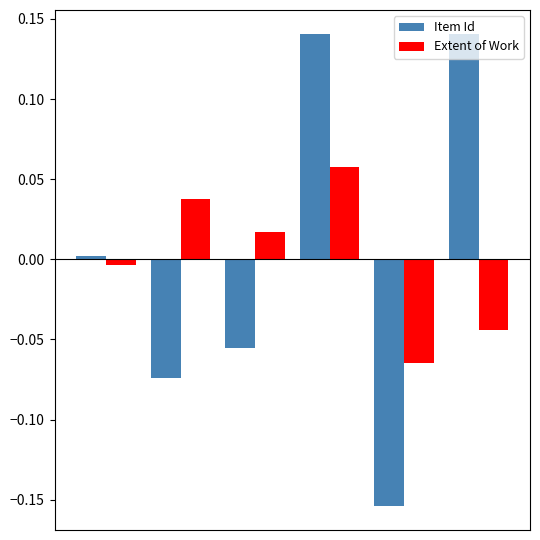

Which series has the widest spread of values?

Item Id